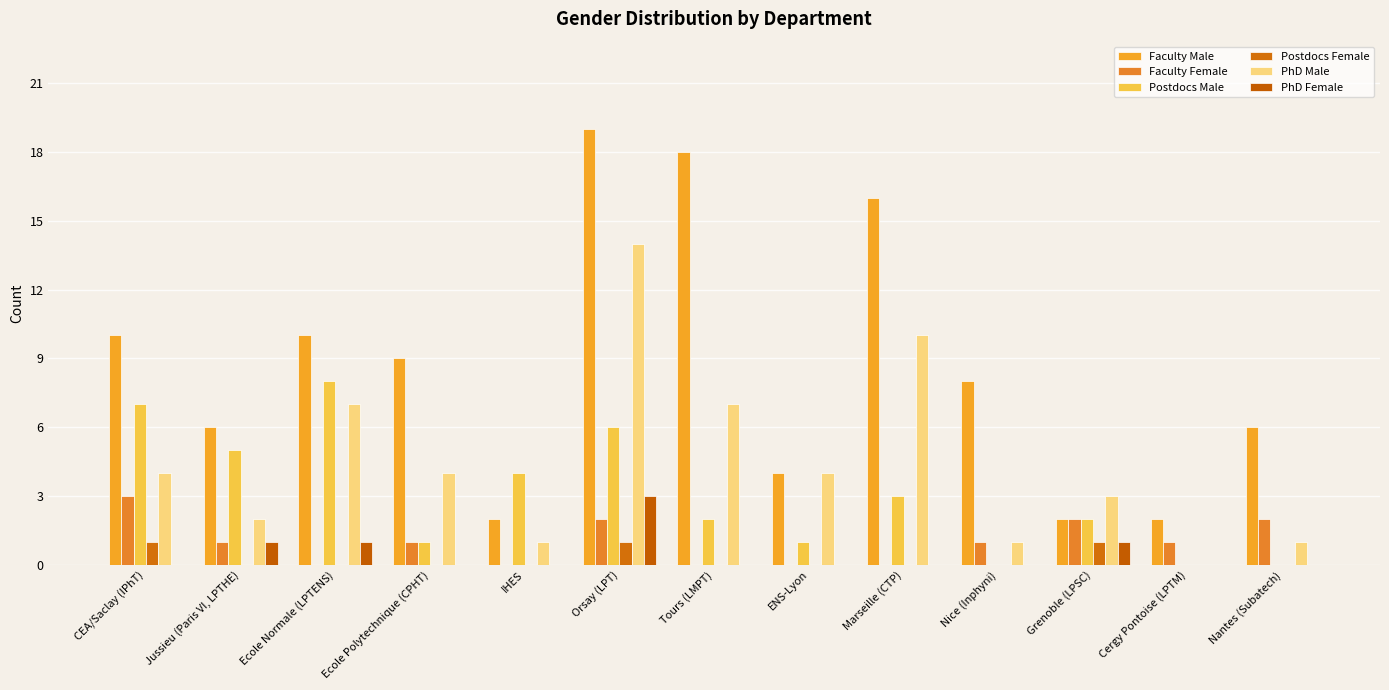

Reading left to right, extract all data points from this chart.

Faculty Male: CEA/Saclay (IPhT)=10	Jussieu (Paris VI, LPTHE)=6	Ecole Normale (LPTENS)=10	Ecole Polytechnique (CPHT)=9	IHES=2	Orsay (LPT)=19	Tours (LMPT)=18	ENS-Lyon=4	Marseille (CTP)=16	Nice (Inphyni)=8	Grenoble (LPSC)=2	Cergy Pontoise (LPTM)=2	Nantes (Subatech)=6
Faculty Female: CEA/Saclay (IPhT)=3	Jussieu (Paris VI, LPTHE)=1	Ecole Normale (LPTENS)=0	Ecole Polytechnique (CPHT)=1	IHES=0	Orsay (LPT)=2	Tours (LMPT)=0	ENS-Lyon=0	Marseille (CTP)=0	Nice (Inphyni)=1	Grenoble (LPSC)=2	Cergy Pontoise (LPTM)=1	Nantes (Subatech)=2
Postdocs Male: CEA/Saclay (IPhT)=7	Jussieu (Paris VI, LPTHE)=5	Ecole Normale (LPTENS)=8	Ecole Polytechnique (CPHT)=1	IHES=4	Orsay (LPT)=6	Tours (LMPT)=2	ENS-Lyon=1	Marseille (CTP)=3	Nice (Inphyni)=0	Grenoble (LPSC)=2	Cergy Pontoise (LPTM)=0	Nantes (Subatech)=0
Postdocs Female: CEA/Saclay (IPhT)=1	Jussieu (Paris VI, LPTHE)=0	Ecole Normale (LPTENS)=0	Ecole Polytechnique (CPHT)=0	IHES=0	Orsay (LPT)=1	Tours (LMPT)=0	ENS-Lyon=0	Marseille (CTP)=0	Nice (Inphyni)=0	Grenoble (LPSC)=1	Cergy Pontoise (LPTM)=0	Nantes (Subatech)=0
PhD Male: CEA/Saclay (IPhT)=4	Jussieu (Paris VI, LPTHE)=2	Ecole Normale (LPTENS)=7	Ecole Polytechnique (CPHT)=4	IHES=1	Orsay (LPT)=14	Tours (LMPT)=7	ENS-Lyon=4	Marseille (CTP)=10	Nice (Inphyni)=1	Grenoble (LPSC)=3	Cergy Pontoise (LPTM)=0	Nantes (Subatech)=1
PhD Female: CEA/Saclay (IPhT)=0	Jussieu (Paris VI, LPTHE)=1	Ecole Normale (LPTENS)=1	Ecole Polytechnique (CPHT)=0	IHES=0	Orsay (LPT)=3	Tours (LMPT)=0	ENS-Lyon=0	Marseille (CTP)=0	Nice (Inphyni)=0	Grenoble (LPSC)=1	Cergy Pontoise (LPTM)=0	Nantes (Subatech)=0